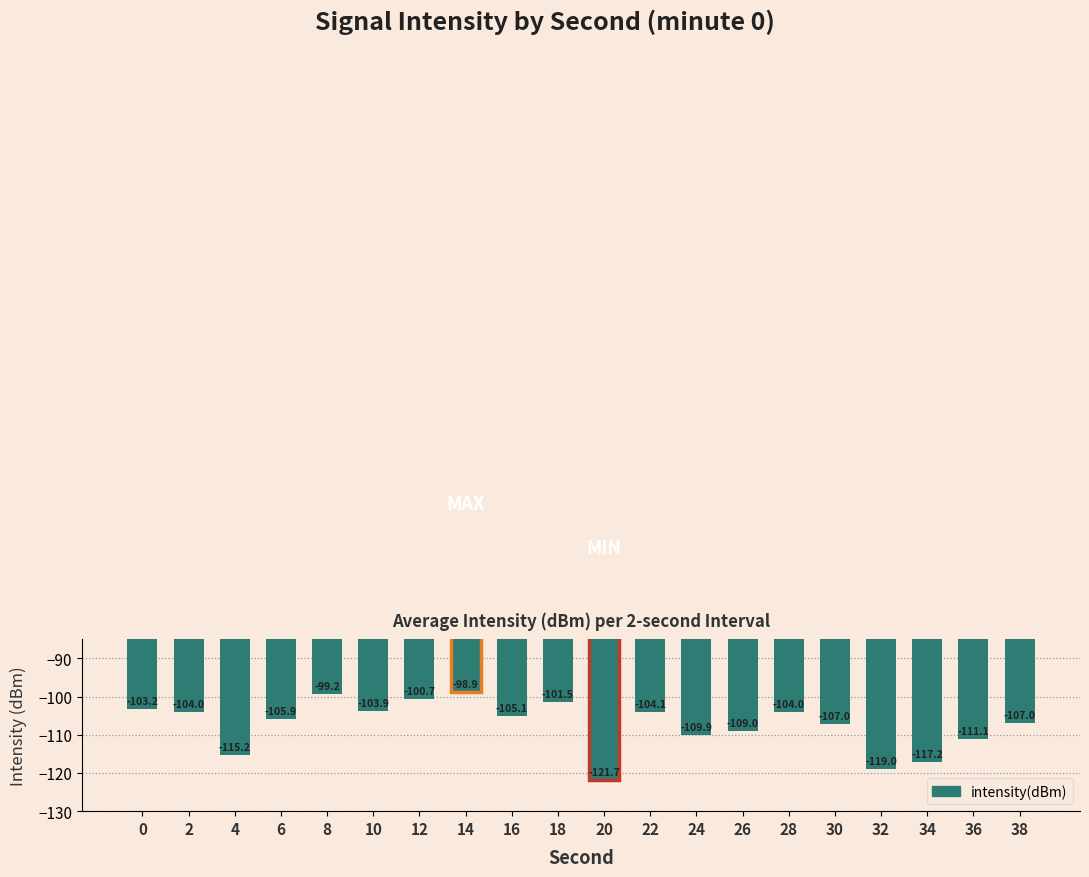

What is the difference between the maximum and minimum values?

22.8